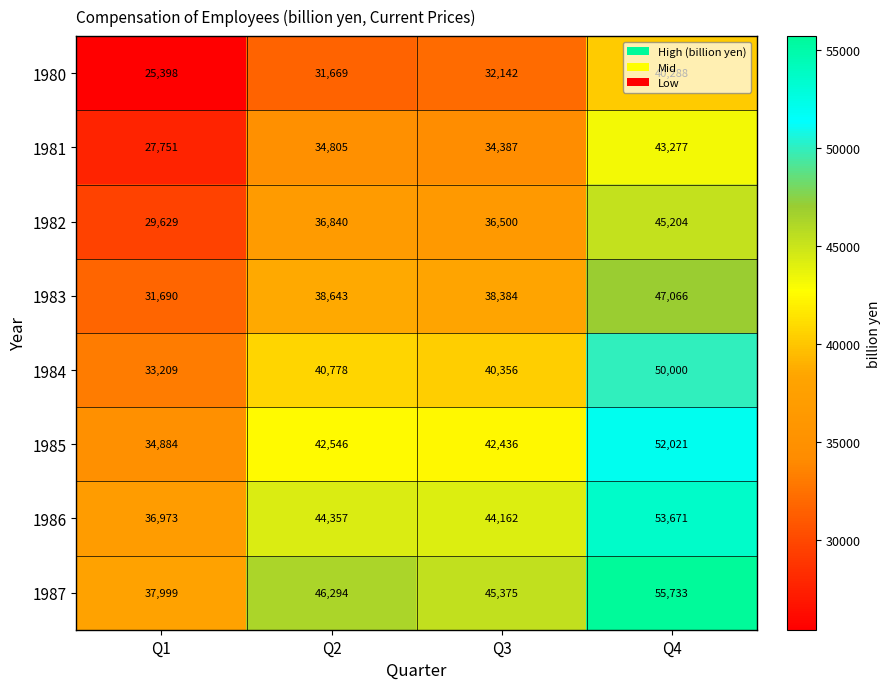

How many data points does each series have?

4